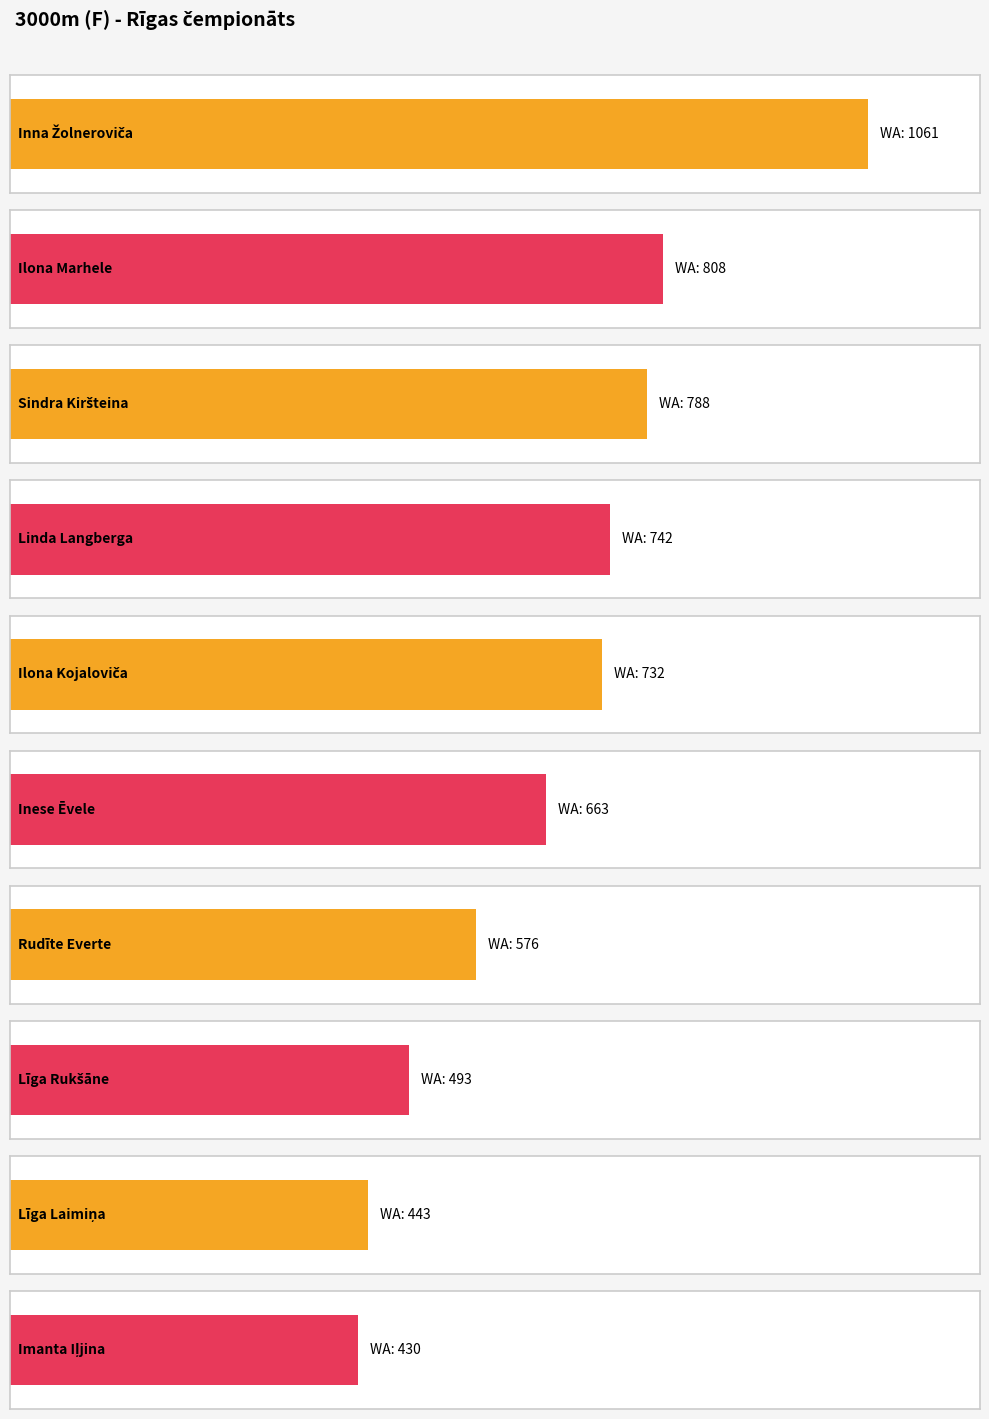

True or false: WA has a value of 576 at Rudīte Everte.

True